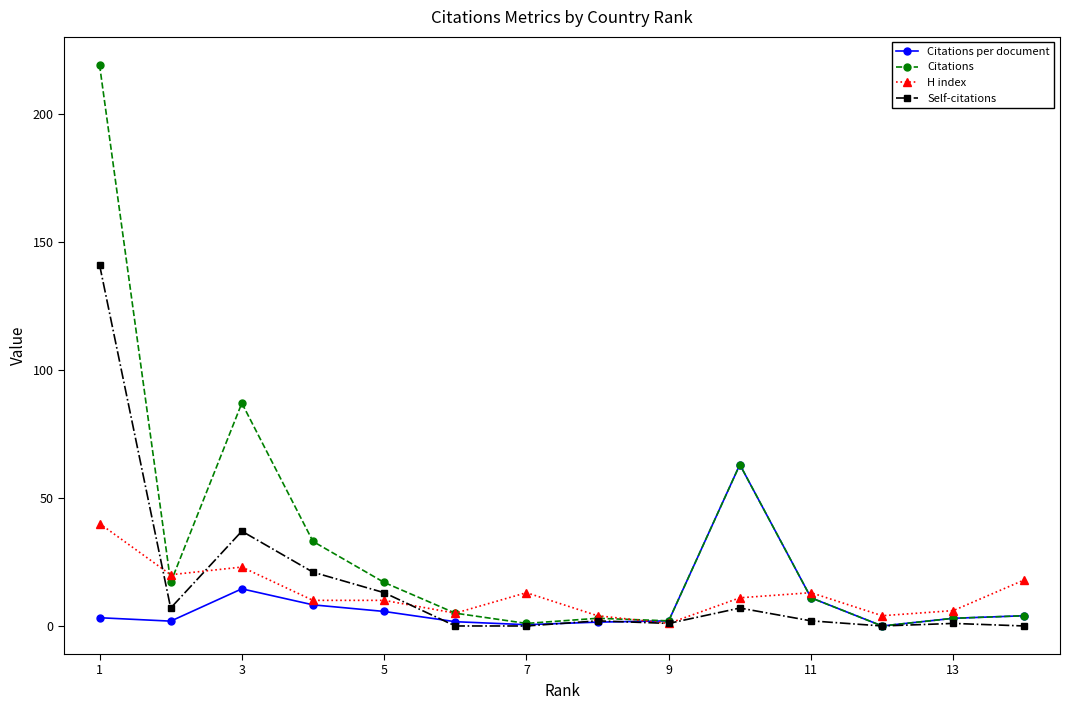

What is the value of the Self-citations point at the 3rd from the left?

37.0